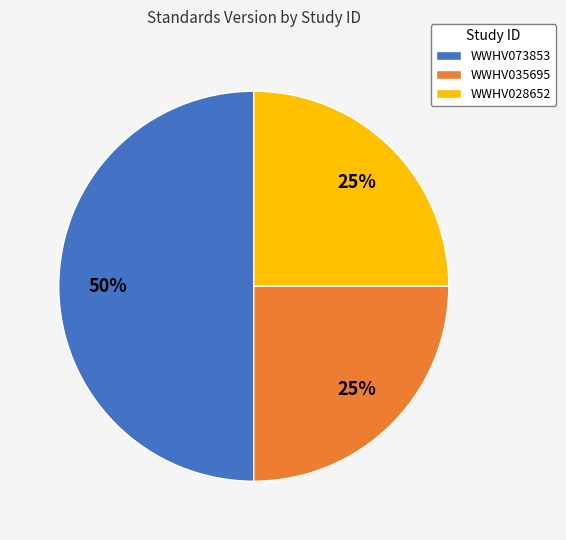

Is it true that WWHV073853 is 56% of the pie?

False